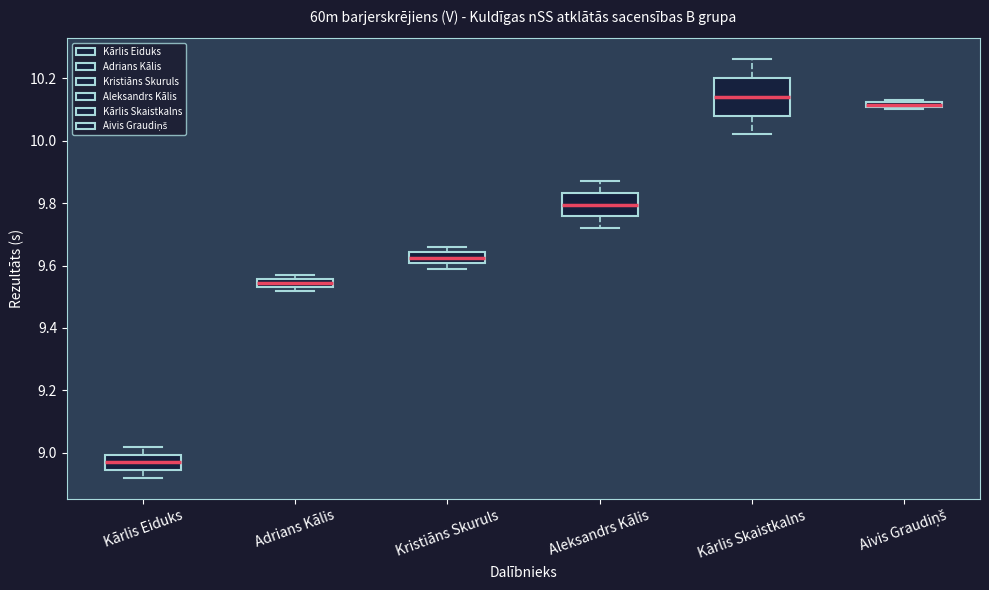

Where does the median line of the box for Kārlis Skaistkalns sit on the y-axis? The values are not printed on the chart, so give them approximately, as read against the axis.

10.14